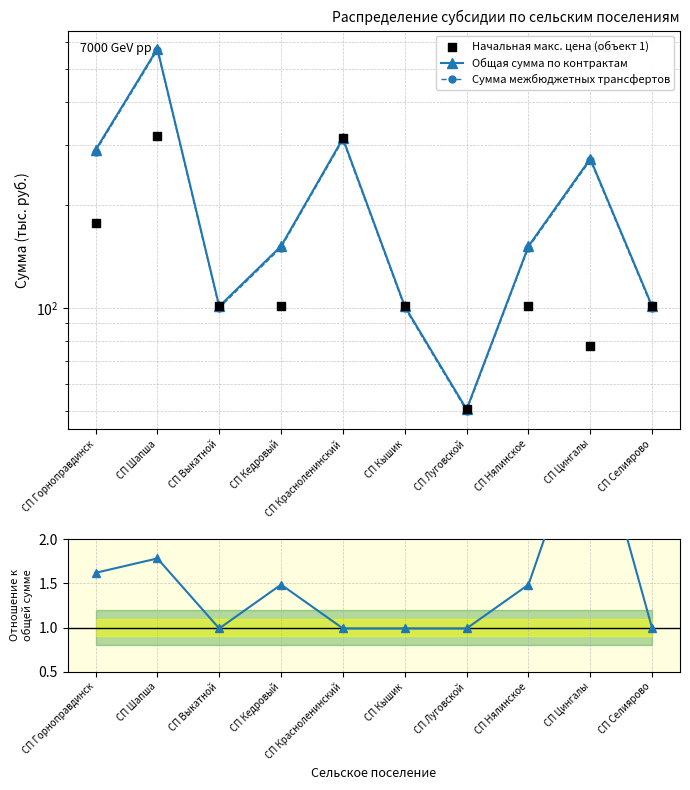

Which series has the widest spread of Y values?

Общая сумма по контрактам